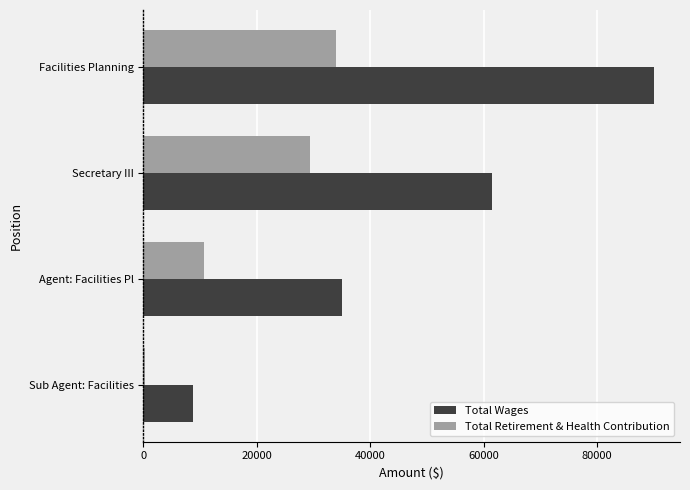

What is the average value of the Total Wages series?

48892